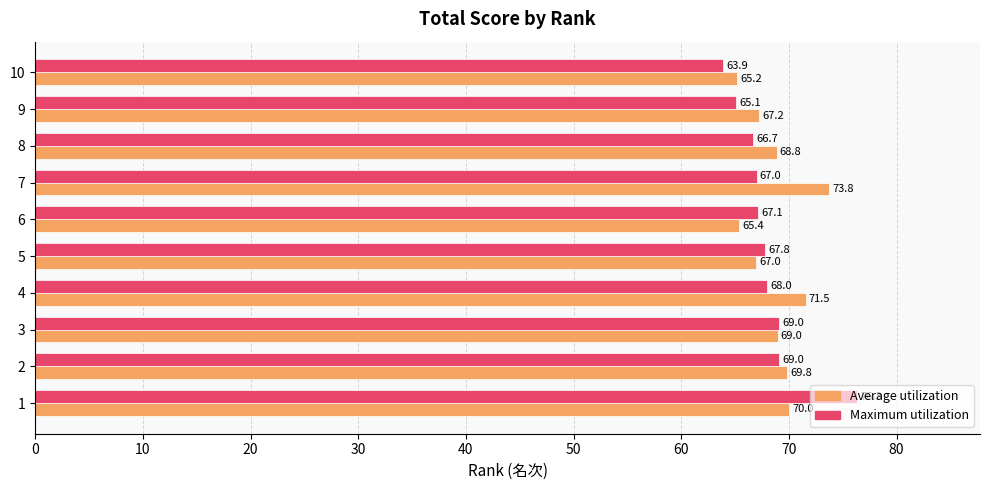

What value does the Maximum utilization series have at 8?

66.7